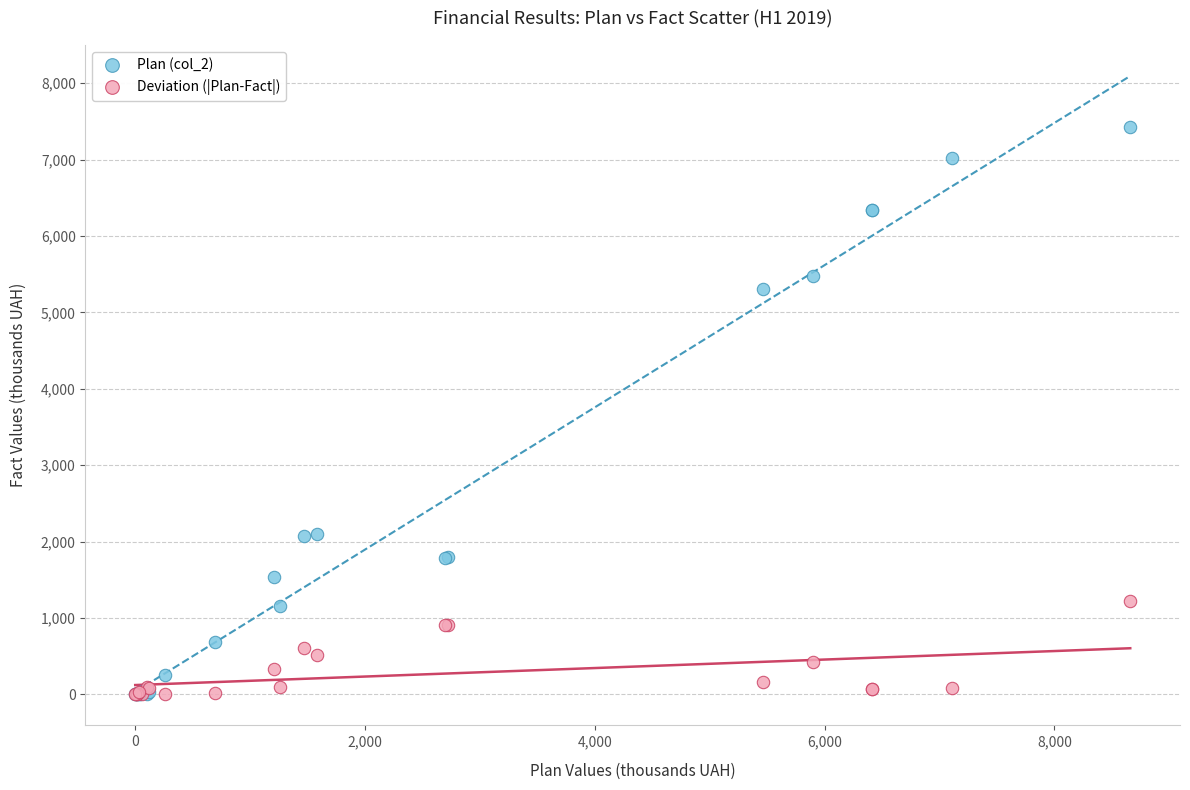

Which series has the widest spread of Y values?

Plan (col_2)